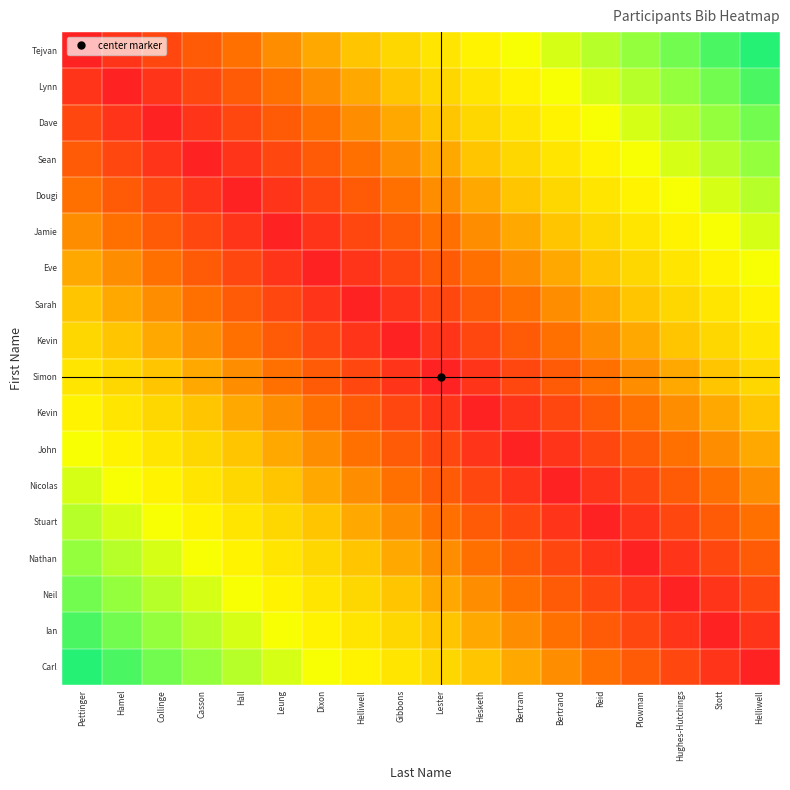

Count the number of categories in the chart.

18